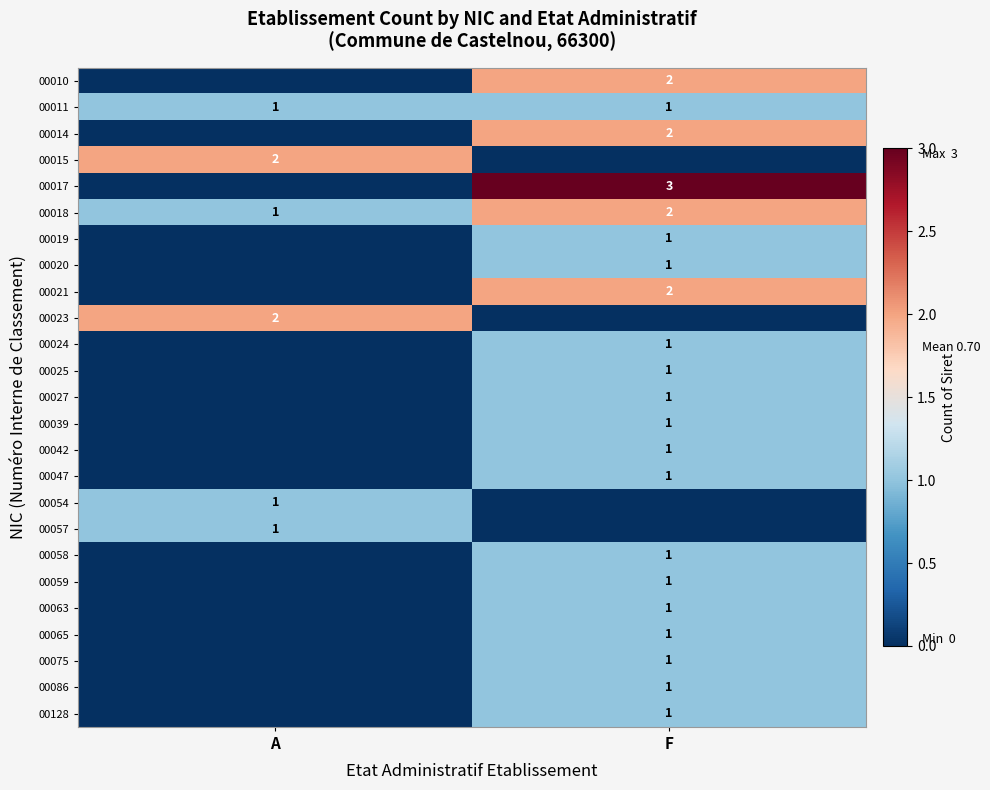

What is the spread (max minus min) of values at A?

2